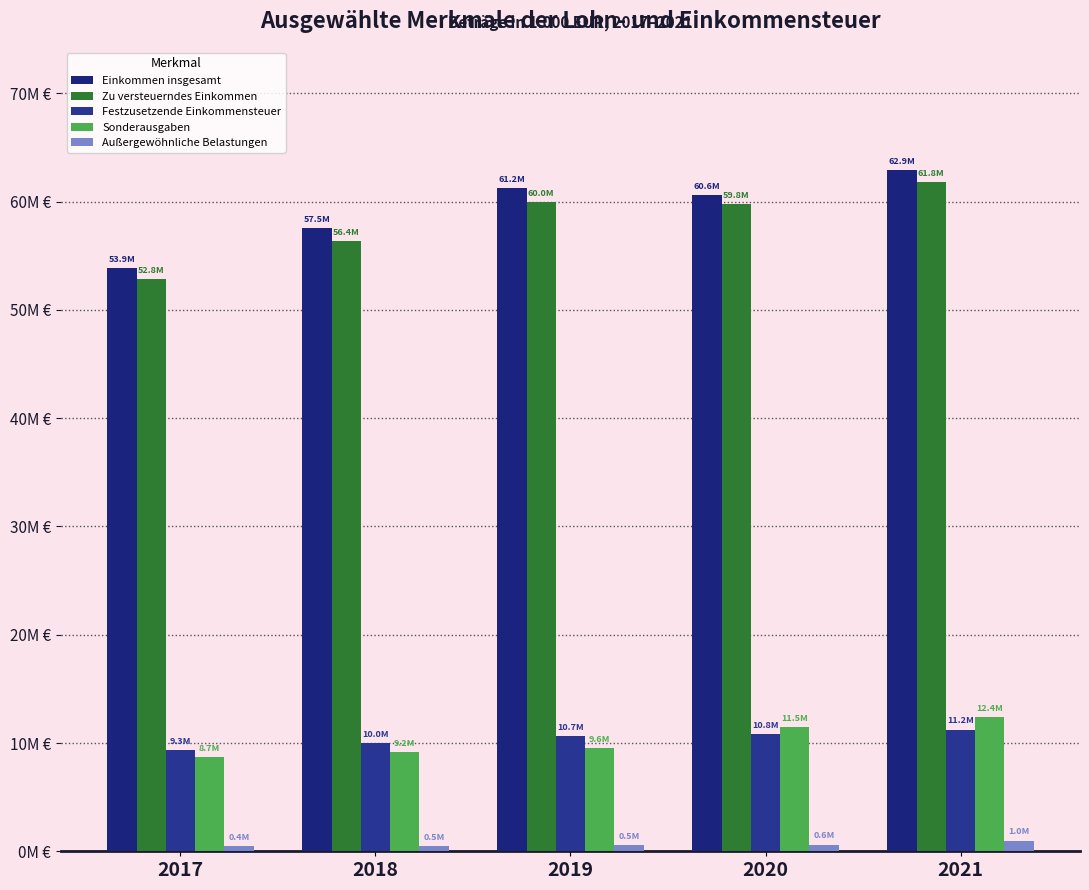

What is the sum of all Außergewöhnliche Belastungen values?

3070401